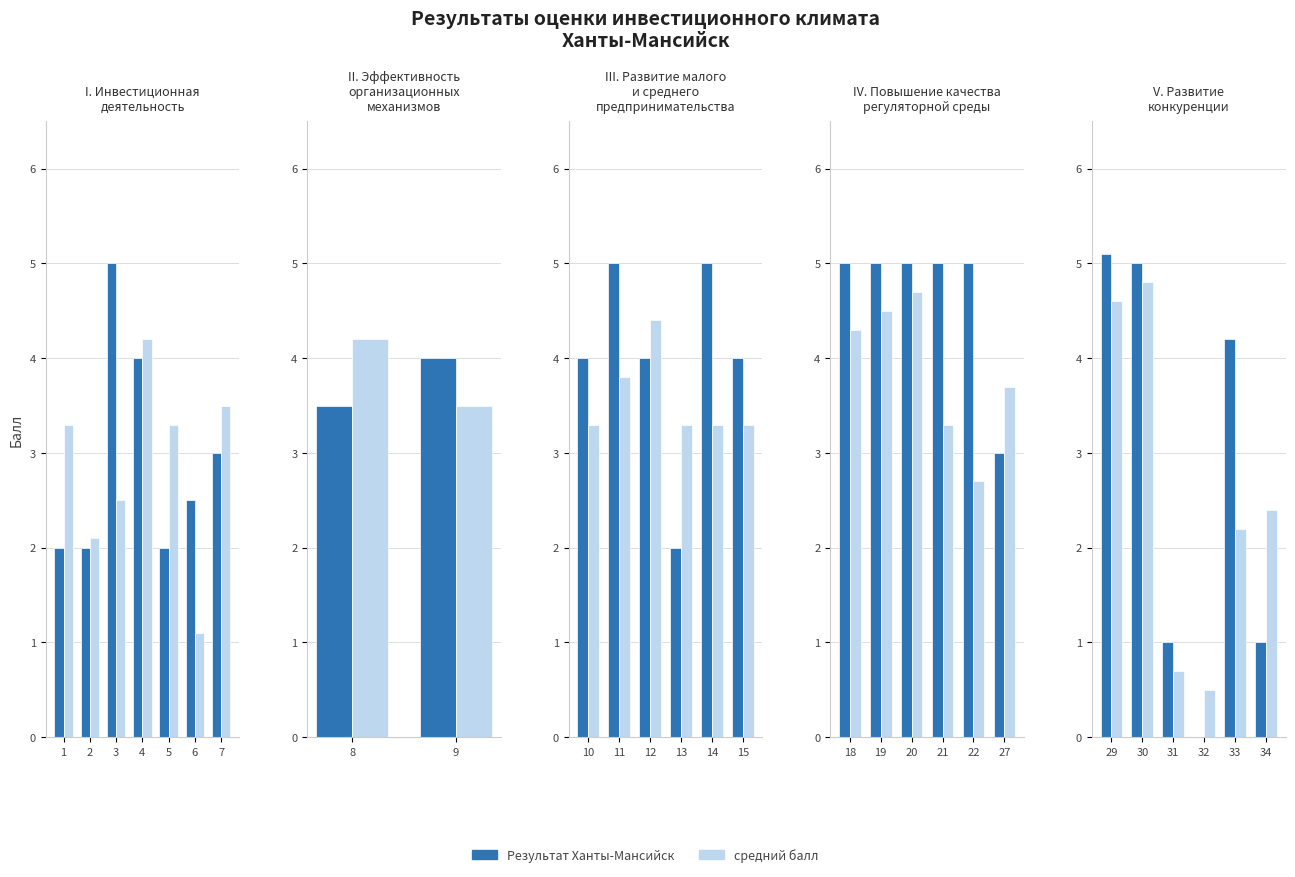

Is it true that средний балл equals 7.7 at 30?

False